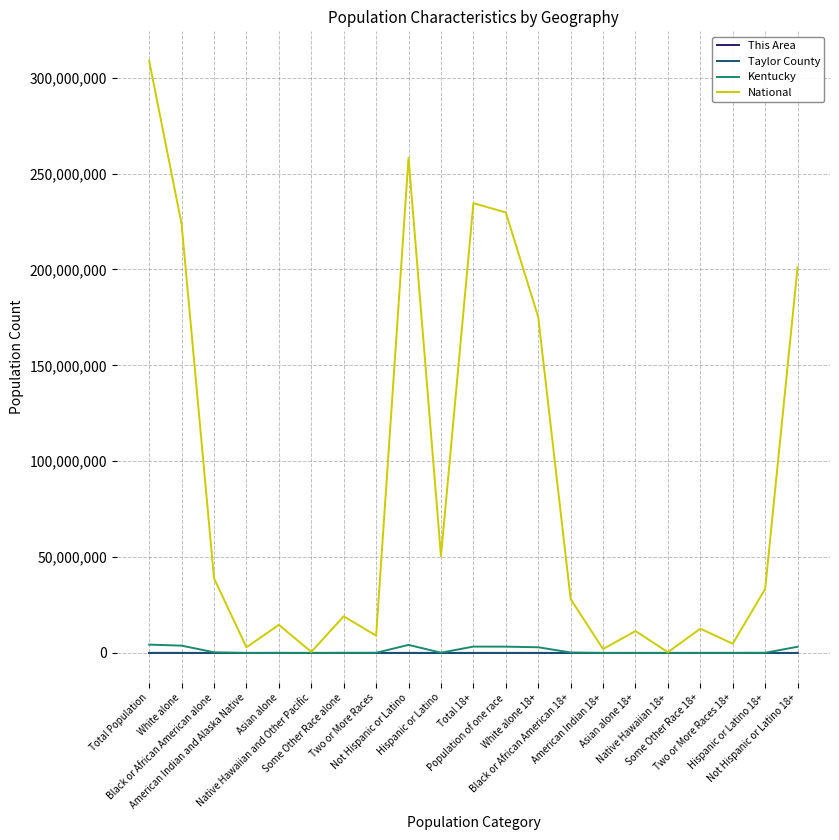

What is the sum of all National values?

1859652221